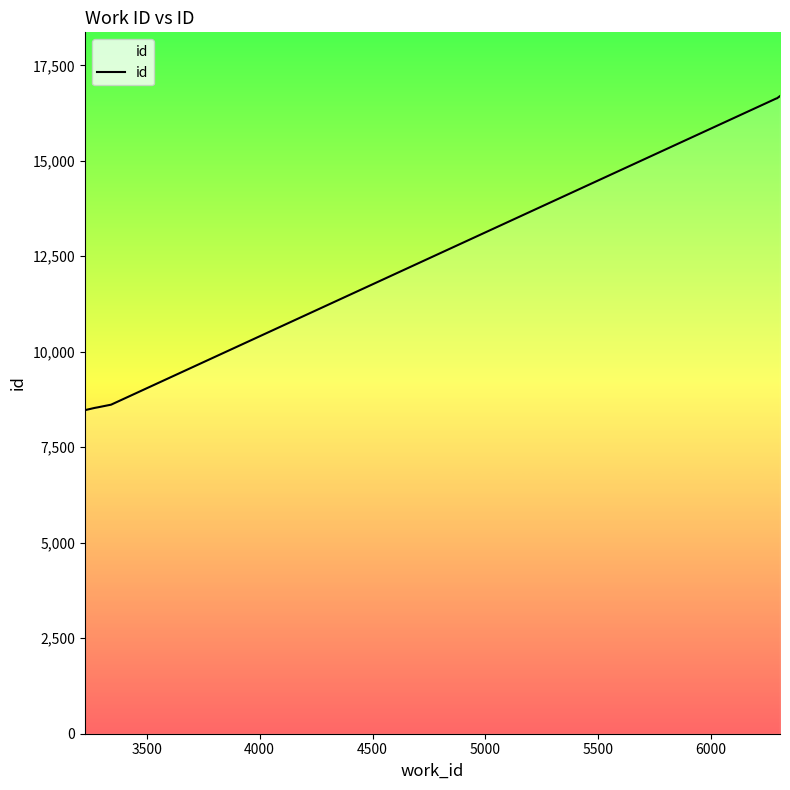

Does the chart display data point markers on the line(s)?

No